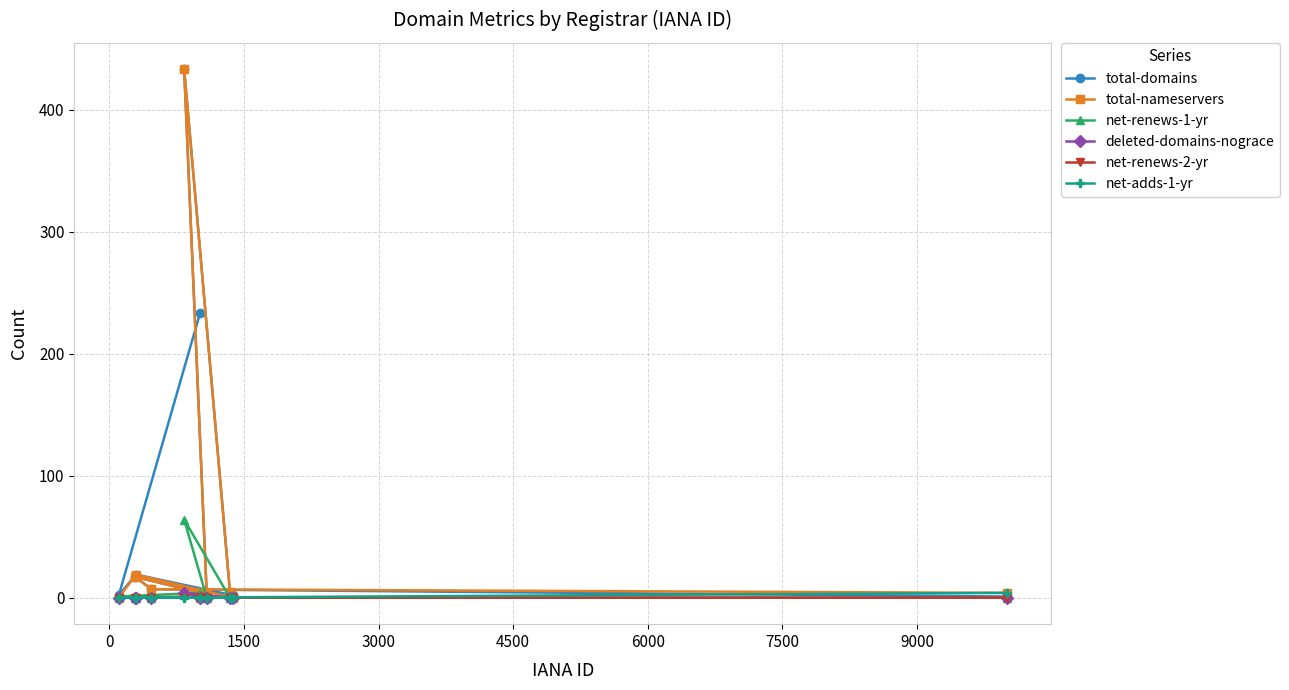

Which series has the largest total across all categories?

total-domains